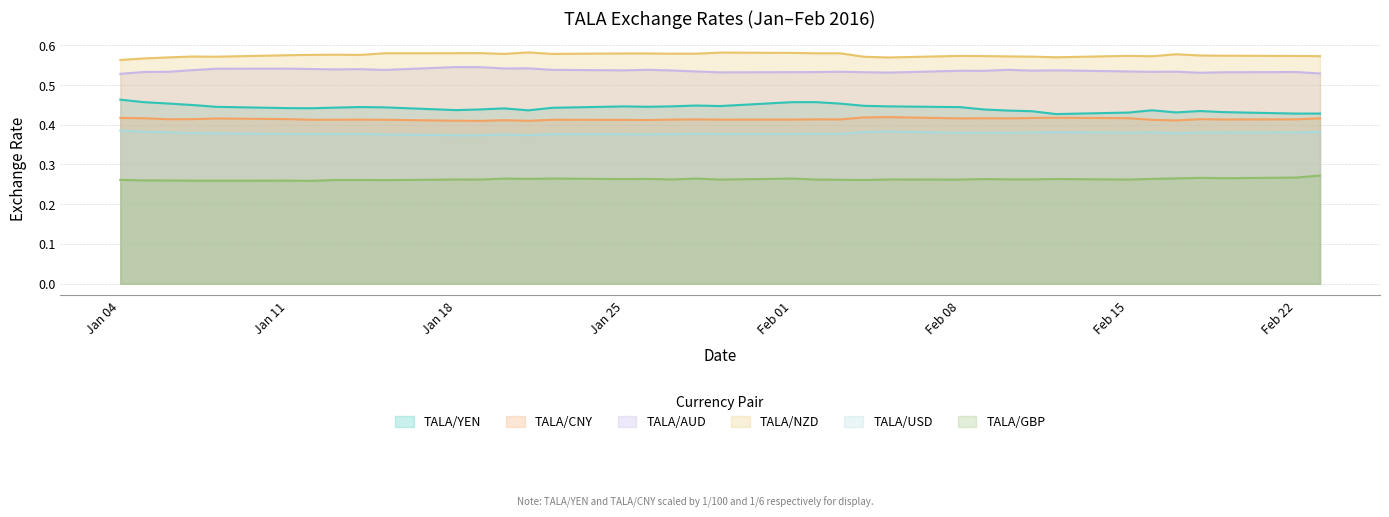

Which series has the largest total across all categories?

TALA/NZD